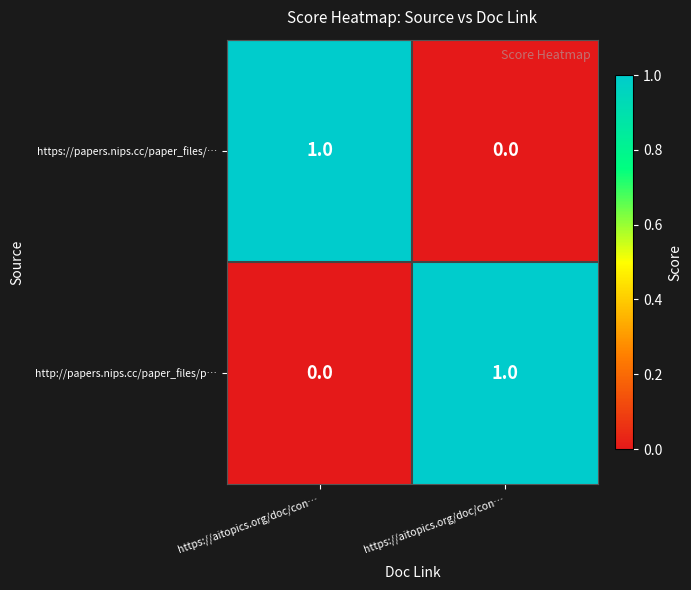

Count the number of data series in this chart.

2